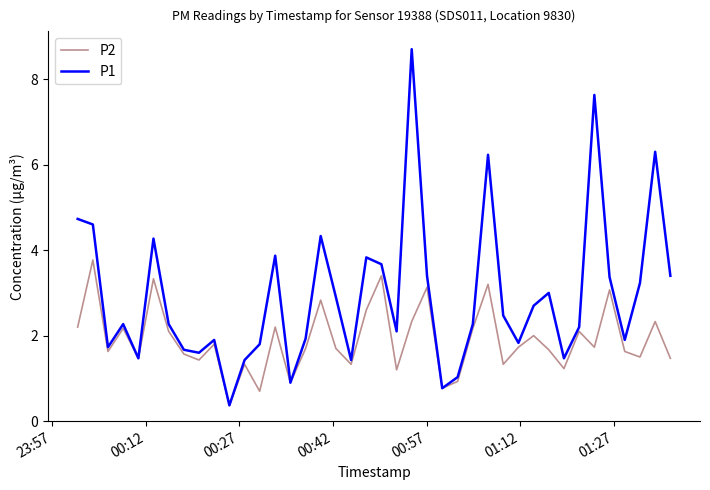

Which series has the largest range (max minus min)?

P1